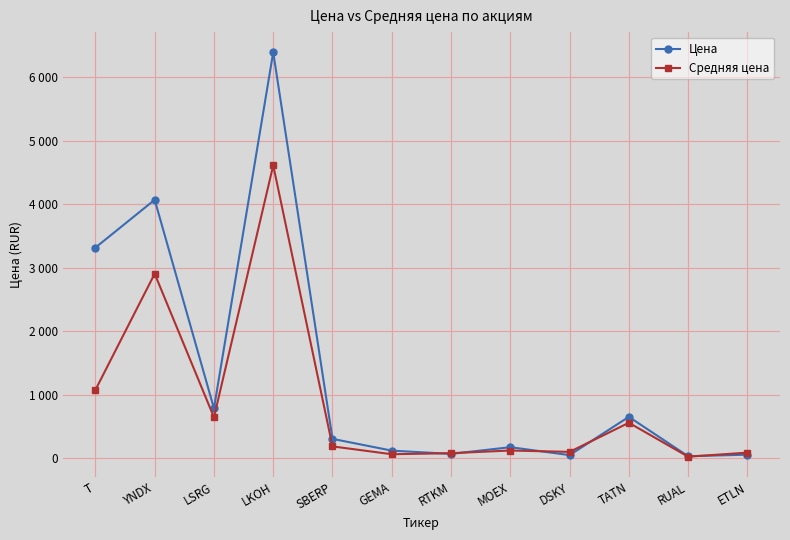

The value of Цена at T is 1464.5. True or false?

False